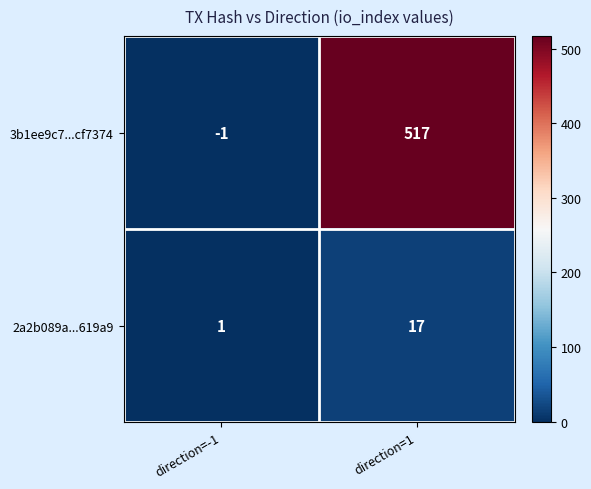

Rank the series at direction=1 from highest to lowest value.

3b1ee9c7...cf7374, 2a2b089a...619a9